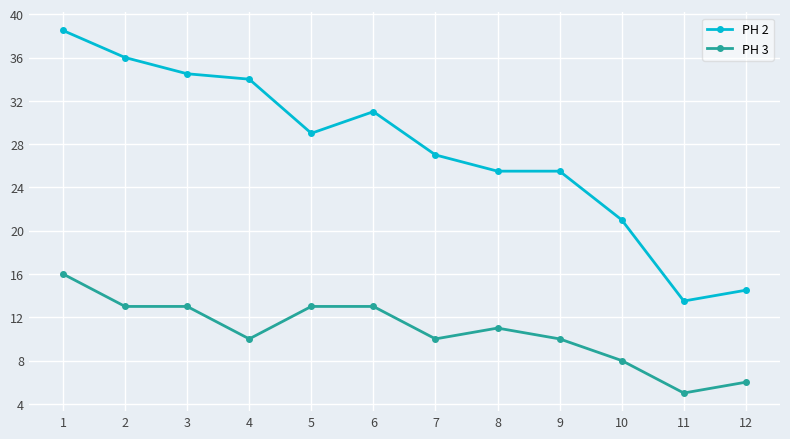

What is the value of the PH 2 point at the 6th from the left?

31.0